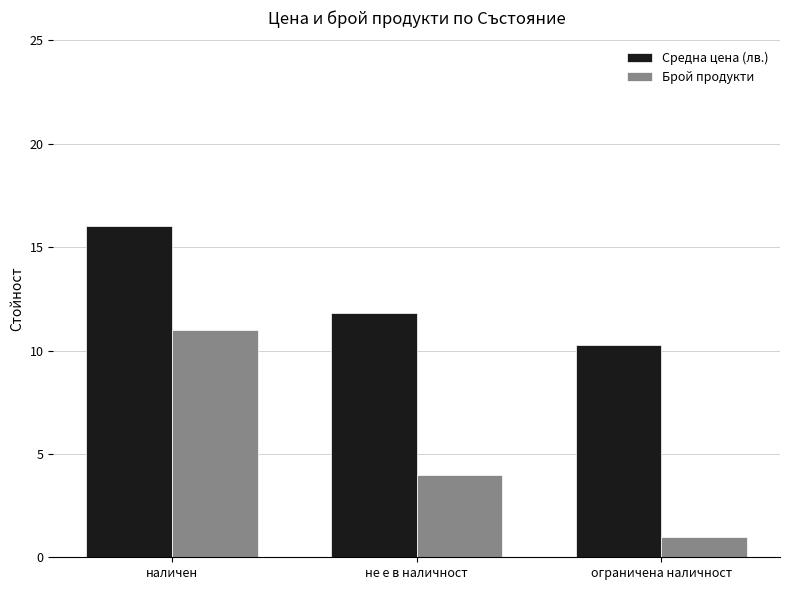

How many data points does each series have?

3